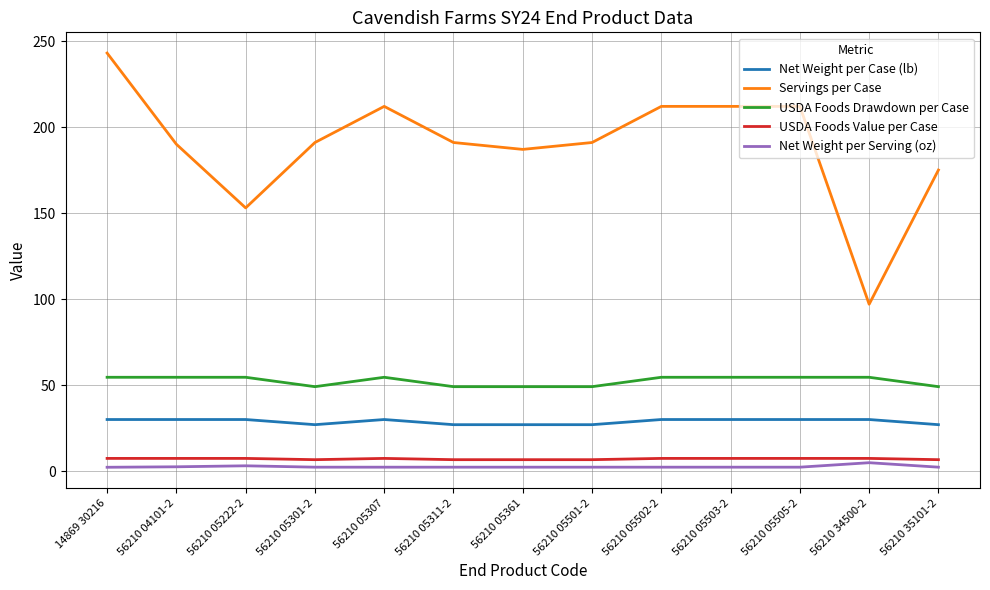

At which category does the chart reach its peak across all series?

14869 30216